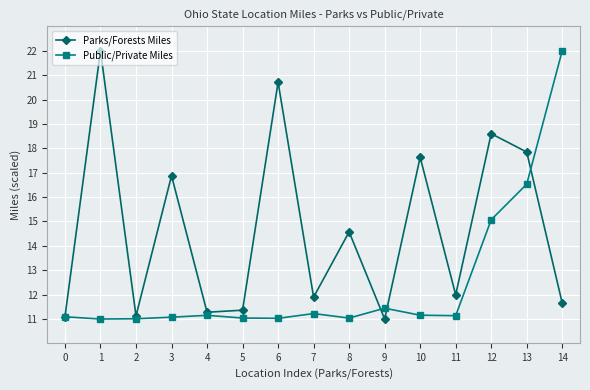

At which category is the sum across all series the highest?

13